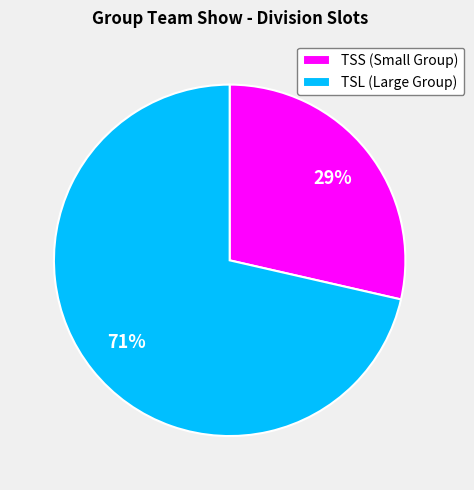

To the nearest percent, what is the average slice percentage?

50%